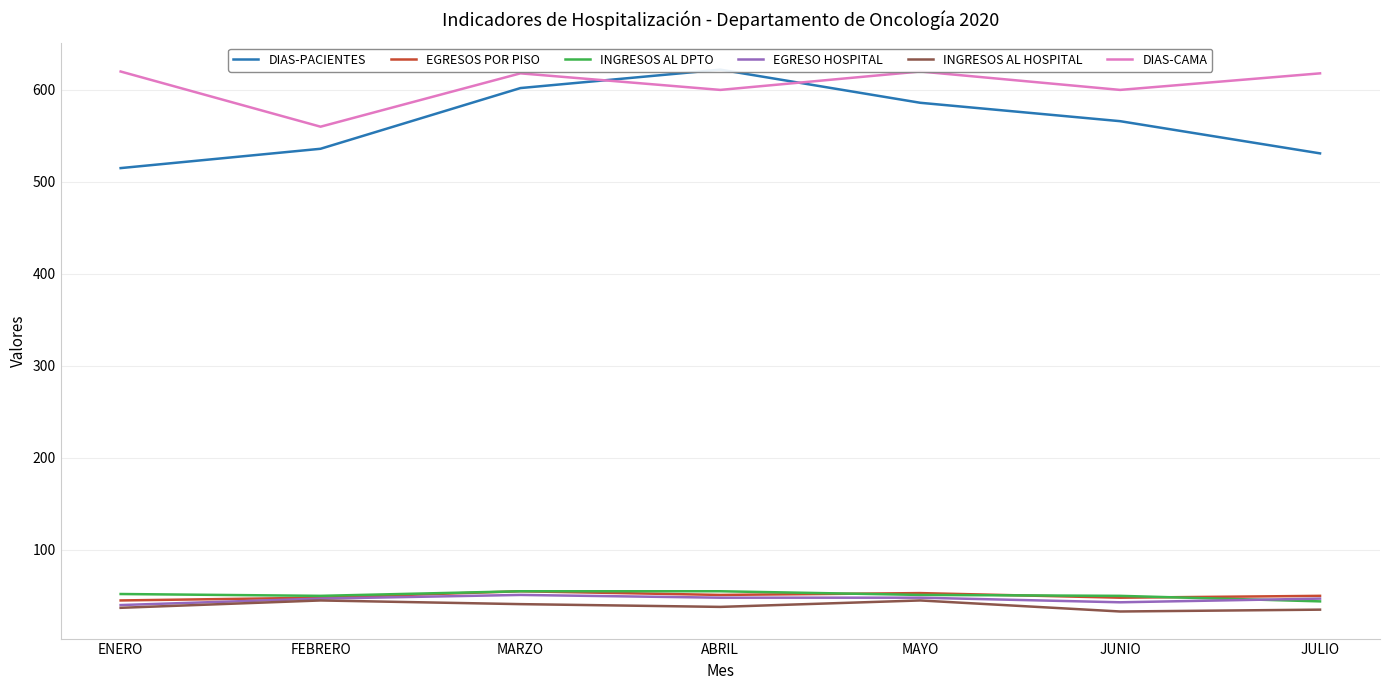

What is the maximum value shown in the chart?

622